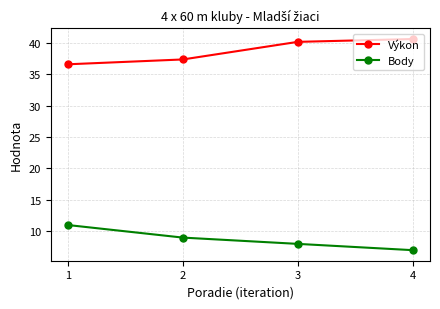

True or false: Výkon has more than 1 interior local peaks.

False